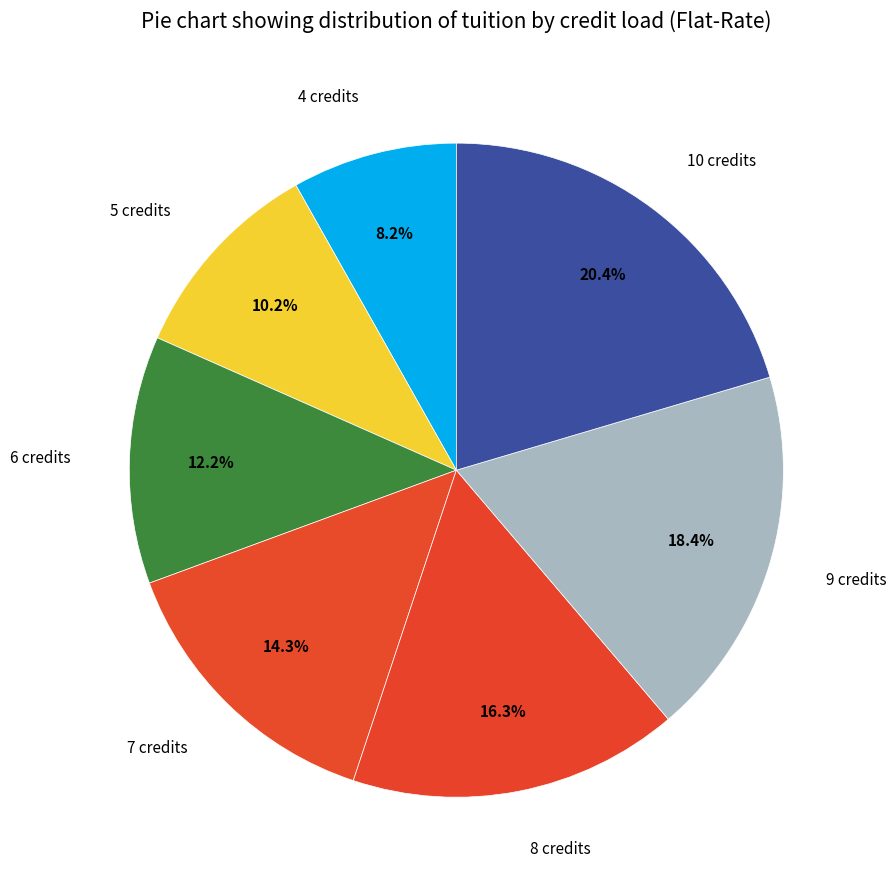

Which slice is the largest?

10 credits